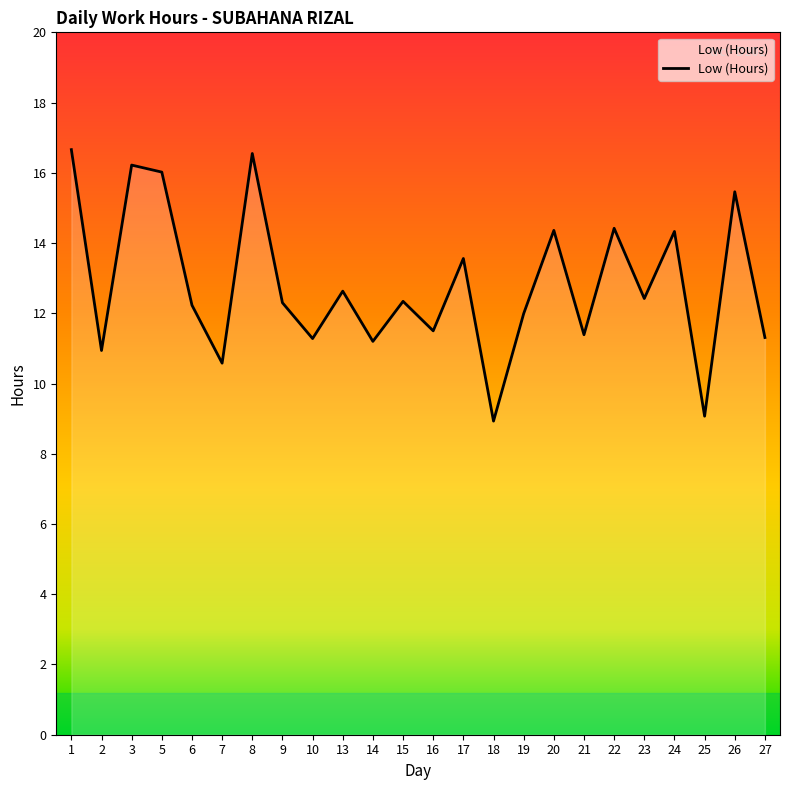

Between 25 and 7, which is larger?

7